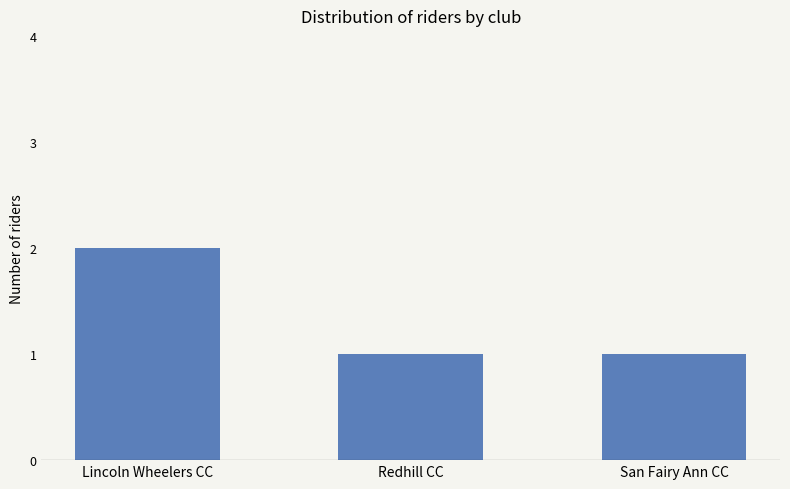

Reading left to right, transcribe all the data shown in this chart.

Lincoln Wheelers CC=2	Redhill CC=1	San Fairy Ann CC=1